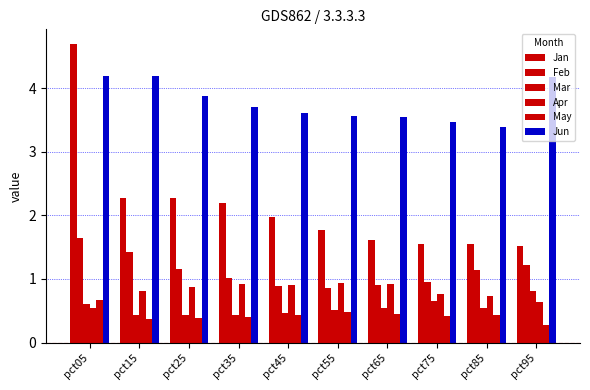

What is the average value of the May series?

0.4